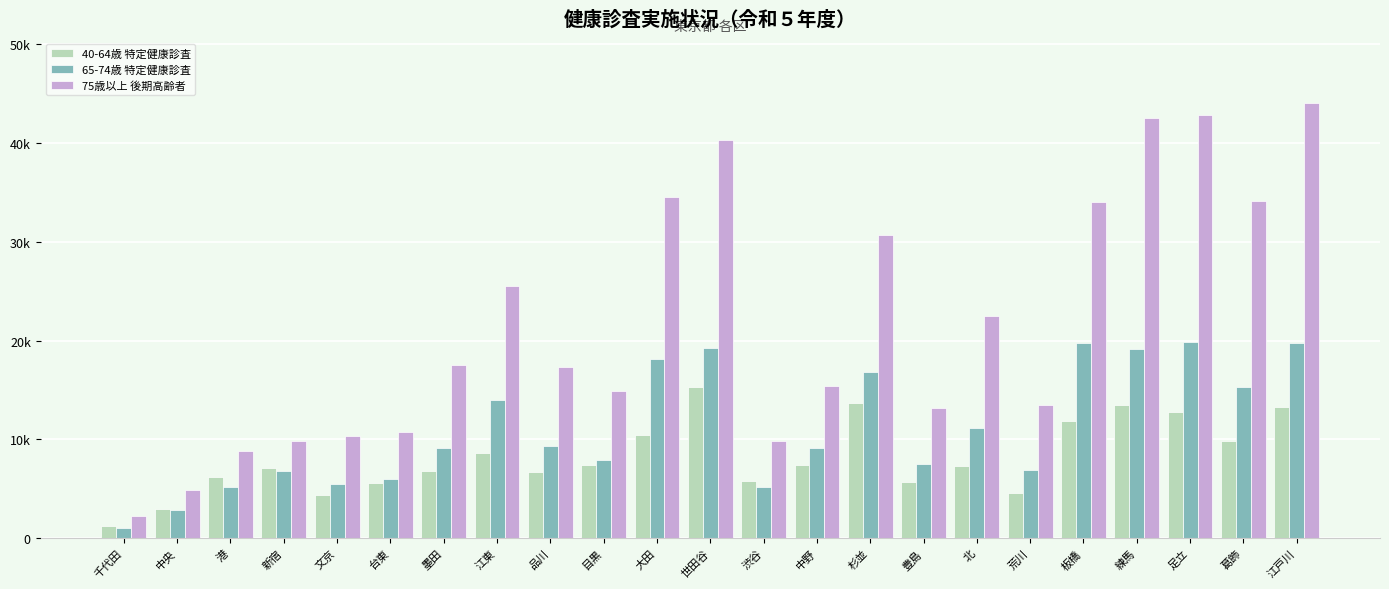

Reading right to left, extract all data points from this chart.

40-64歳 特定健康診査: 13236	9811	12797	13445	11827	4588	7300	5670	13659	7450	5848	15279	10467	7382	6744	8618	6769	5621	4433	7079	6249	2963	1218
65-74歳 特定健康診査: 19754	15312	19900	19185	19704	6921	11126	7537	16861	9149	5183	19290	18156	7948	9312	14034	9109	5987	5503	6831	5195	2835	1038
75歳以上 後期高齢者: 43975	34072	42848	42527	34015	13449	22515	13183	30662	15359	9829	40265	34541	14876	17371	25560	17488	10724	10320	9827	8870	4893	2217